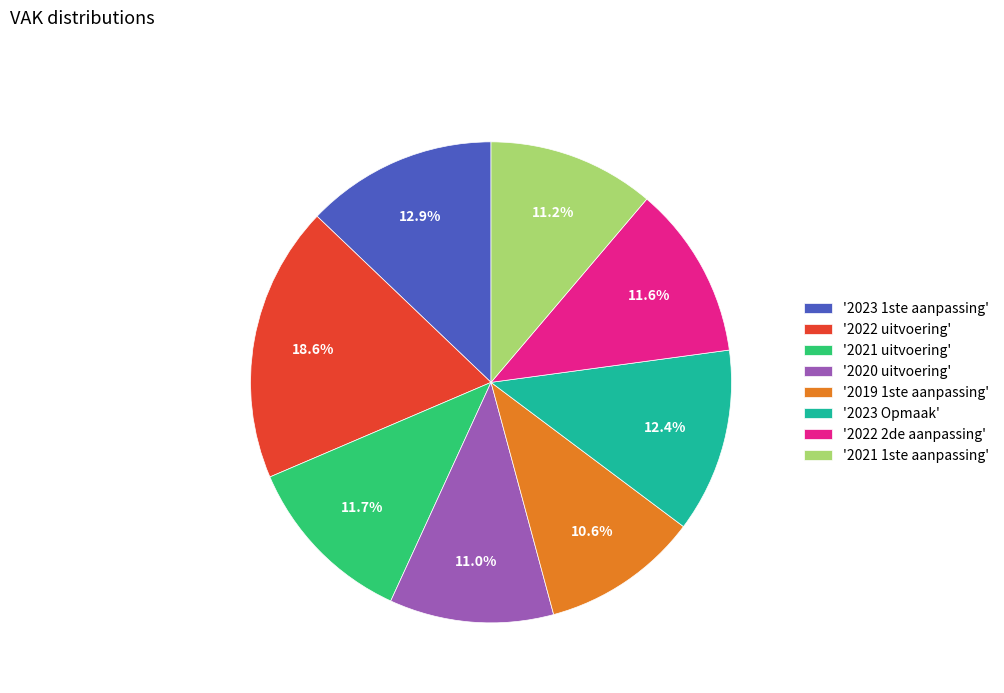

What percentage do '2022 2de aanpassing' and '2023 1ste aanpassing' together represent?

24.5%